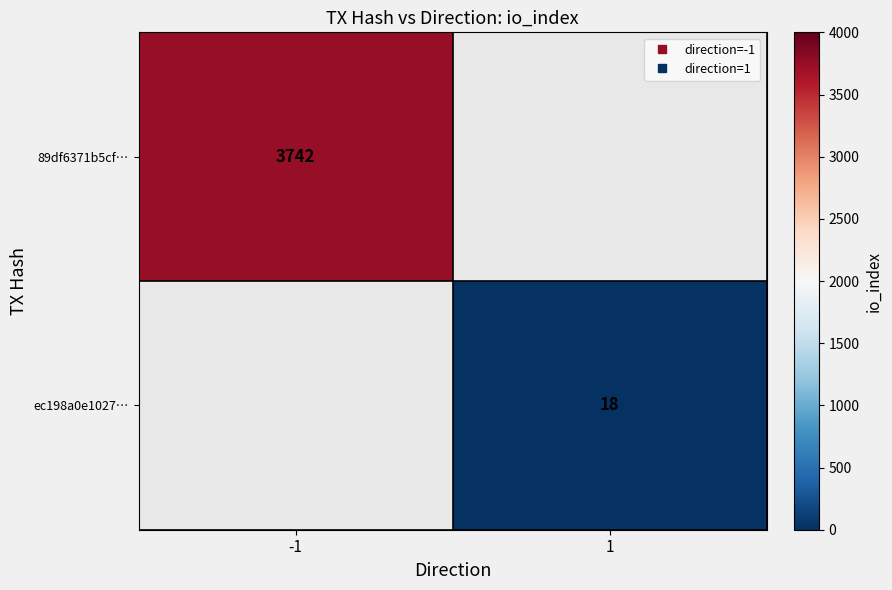

True or false: 89df6371b5cf… has a value of 868.9 at -1.

False